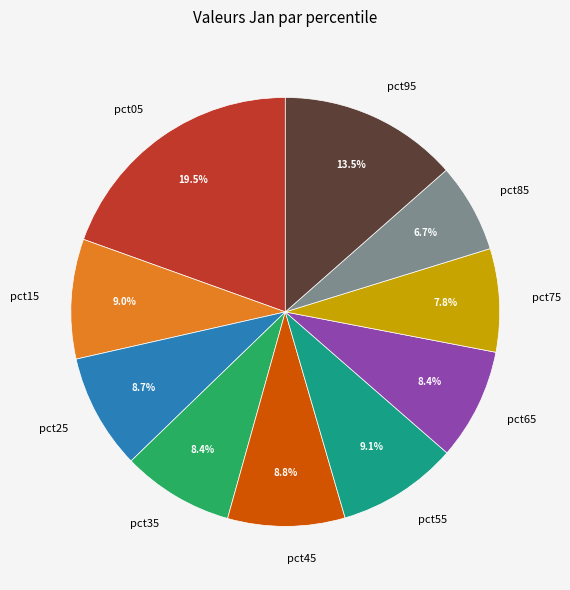

Count the number of slices in the pie.

10